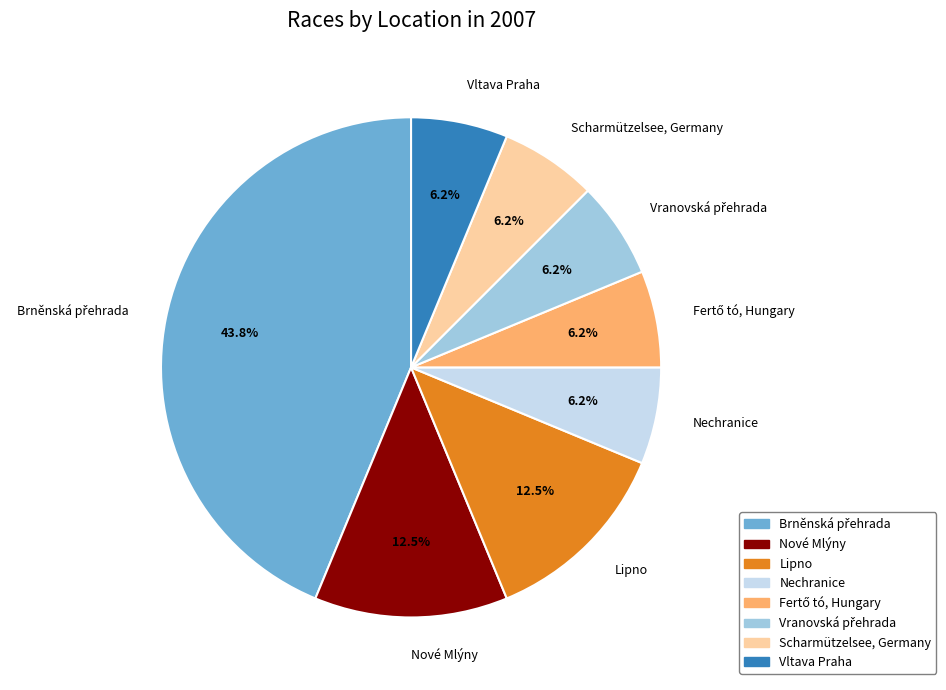

Does any single category account for the majority?

No